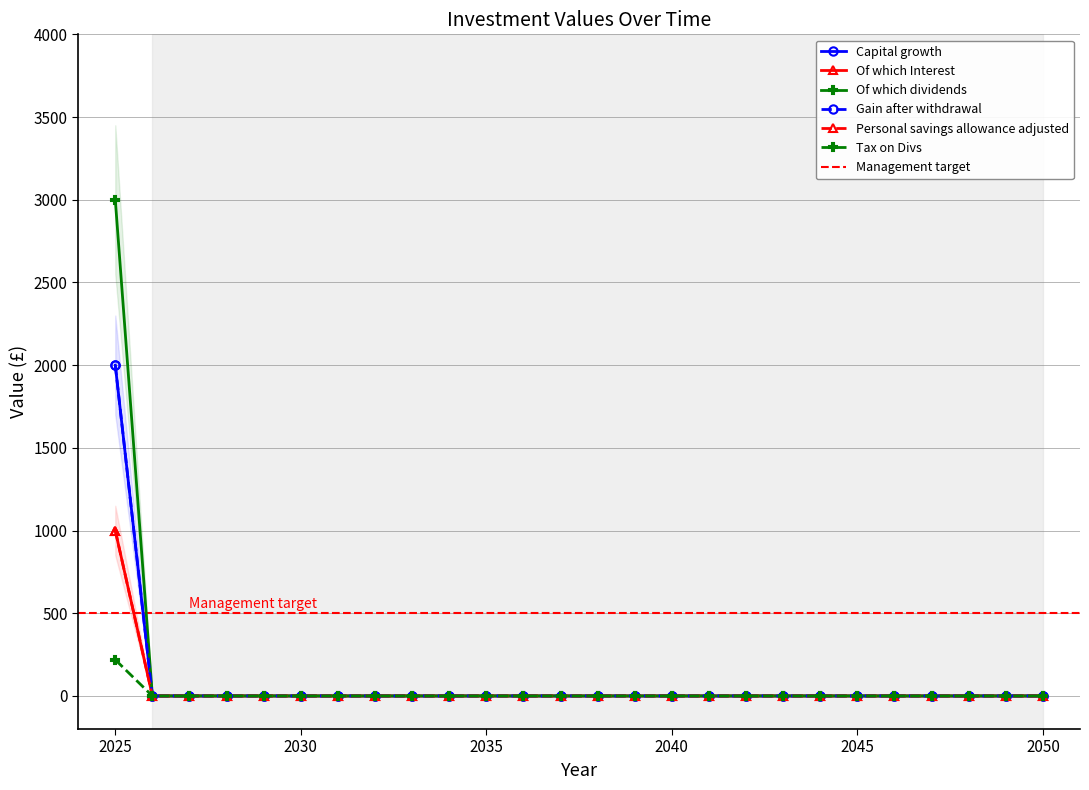

List the labels in order of Capital growth value, smallest first.

2026, 2027, 2028, 2029, 2030, 2031, 2032, 2033, 2034, 2035, 2036, 2037, 2038, 2039, 2040, 2041, 2042, 2043, 2044, 2045, 2046, 2047, 2048, 2049, 2050, 2025